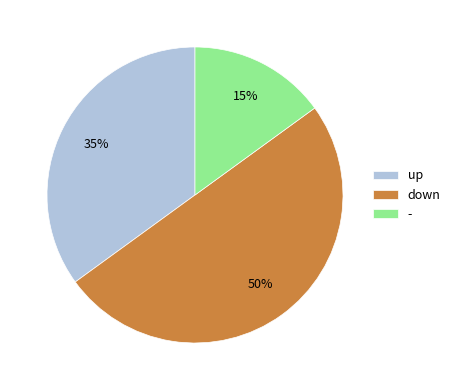

To the nearest percent, what percentage of the pie is -?

15%